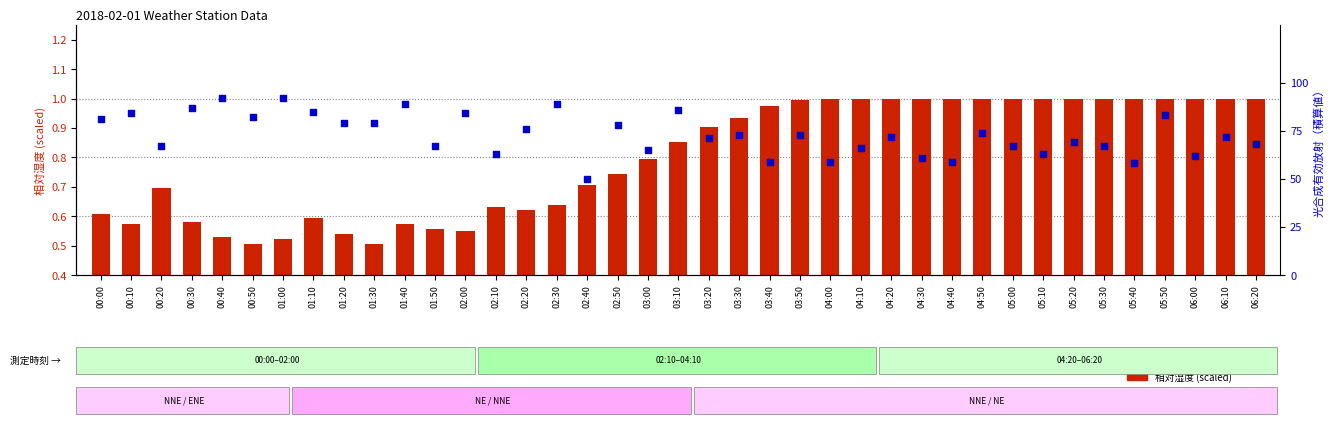

Which series has the largest total across all categories?

光合成有効放射（積算値）